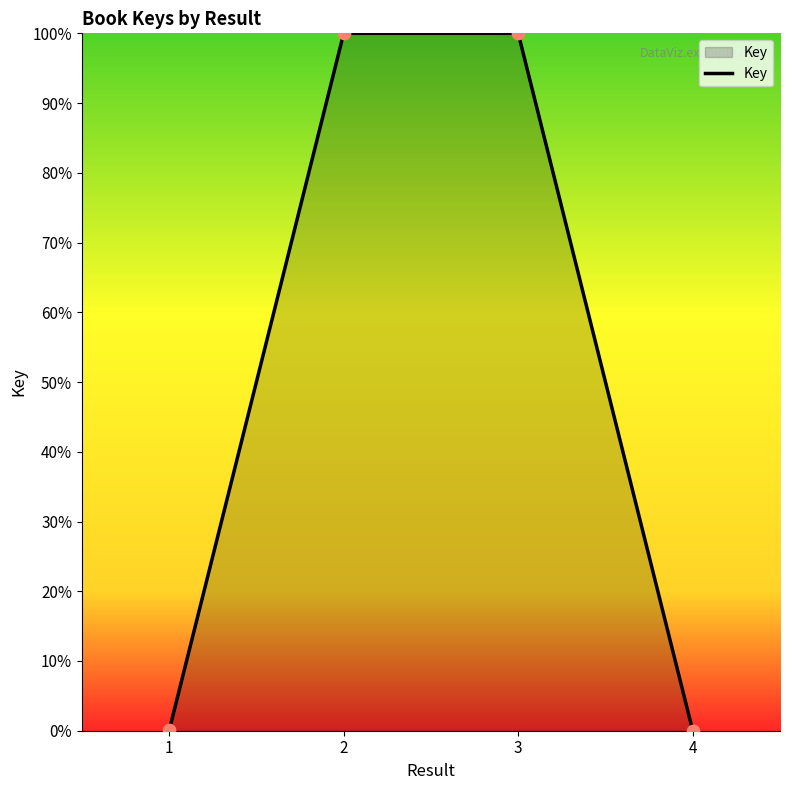

Between 3 and 1, which is larger?

3